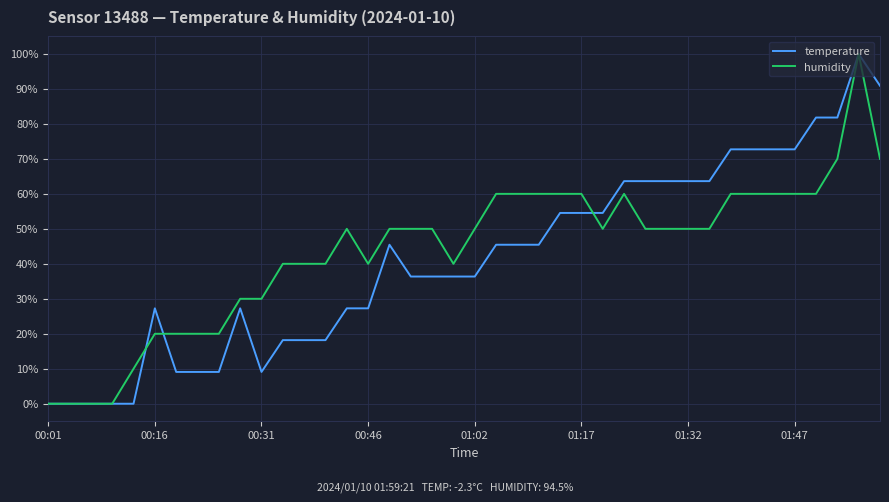

After their last crossing, which series has the higher values: temperature or humidity?

temperature